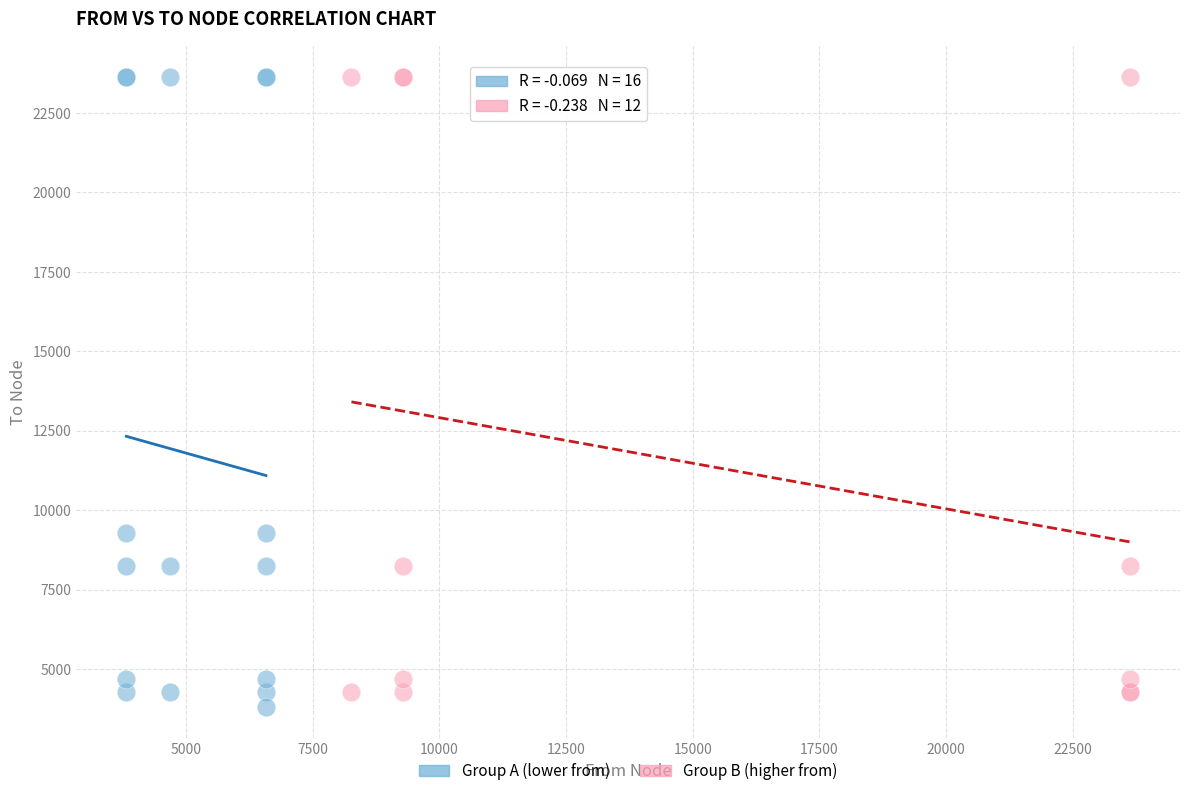

Which series has the largest Y range (max minus min)?

Group A (lower from)